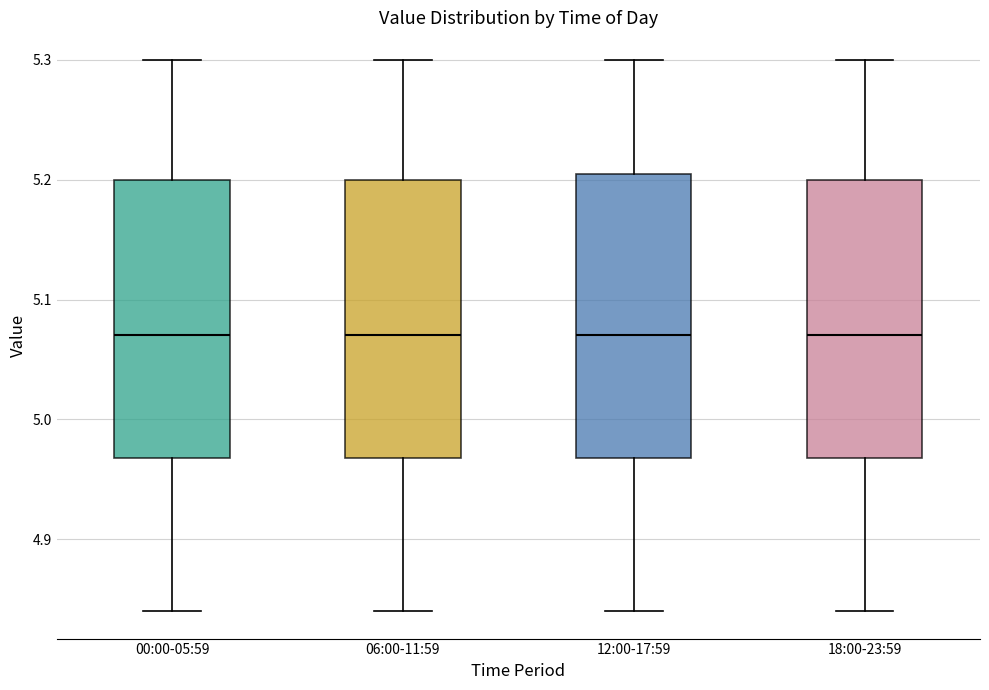

Reading left to right, transcribe this box plot: for each box, give where its median line is, the range the box spans, and where its two whiskers end, as read against the y-axis. The values are not printed on the chart, so give them approximately, as read against the axis.

00:00-05:59: median 5.07, box 4.97 to 5.20, whiskers 4.84 to 5.30
06:00-11:59: median 5.07, box 4.97 to 5.20, whiskers 4.84 to 5.30
12:00-17:59: median 5.07, box 4.97 to 5.21, whiskers 4.84 to 5.30
18:00-23:59: median 5.07, box 4.97 to 5.20, whiskers 4.84 to 5.30